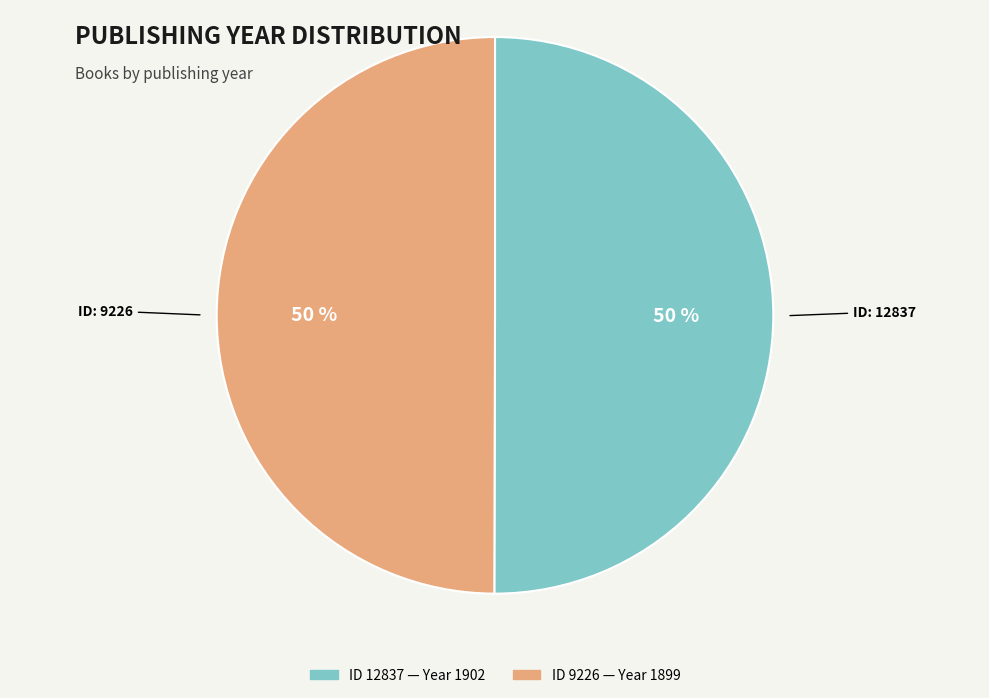

To the nearest percent, what is the average slice percentage?

50%